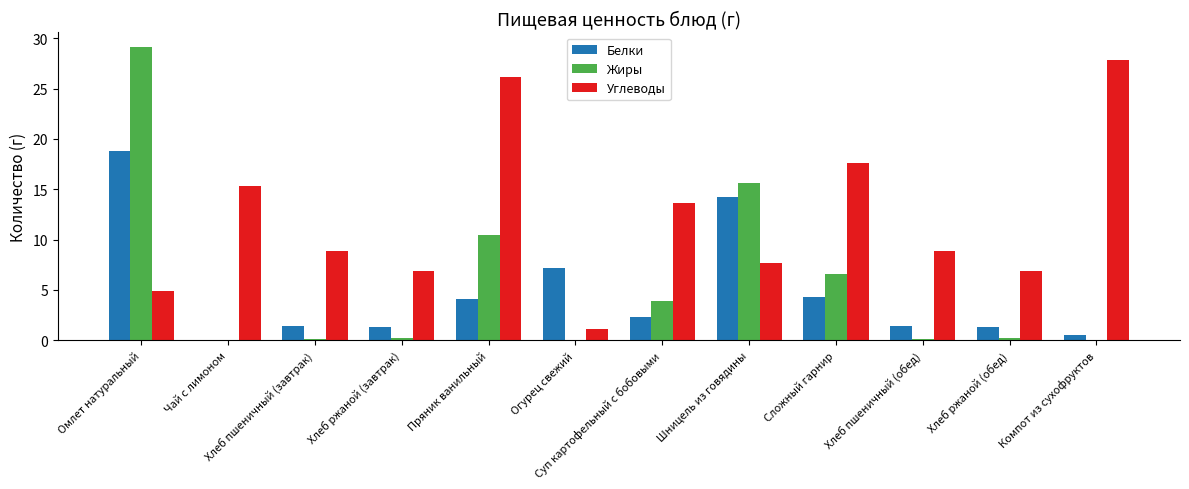

Where does the Белки series first go above 2?

Омлет натуральный